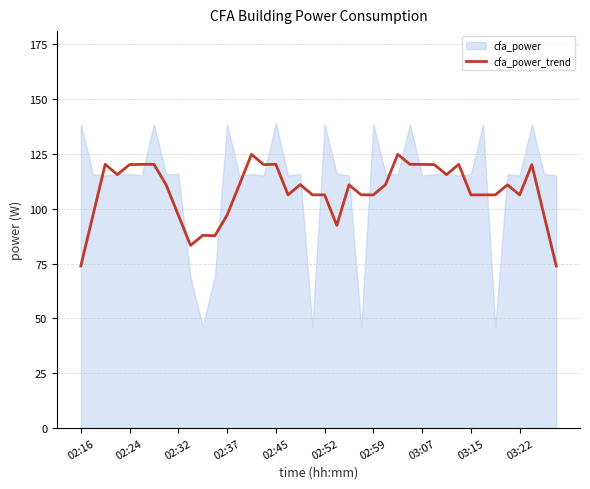

Is it true that cfa_power_trend equals 106.3 at 03:22?

True